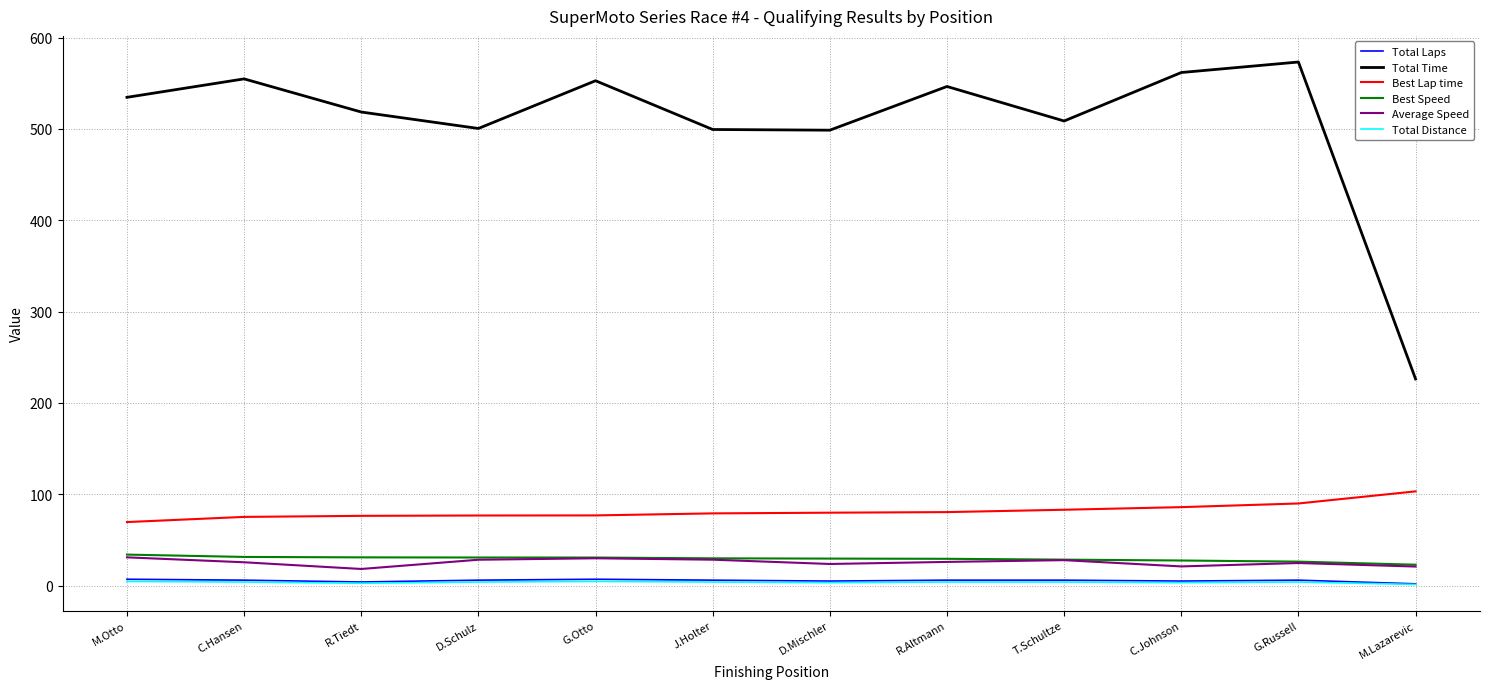

True or false: Total Distance and Total Time cross at least once.

False